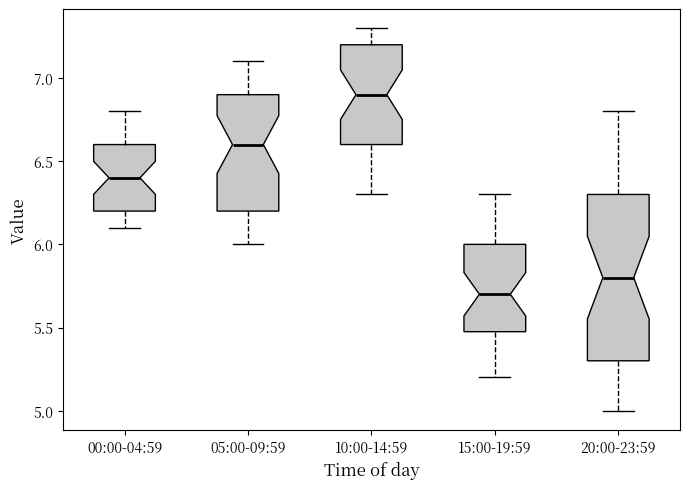

Reading left to right, transcribe this box plot: for each box, give where its median line is, the range the box spans, and where its two whiskers end, as read against the y-axis. The values are not printed on the chart, so give them approximately, as read against the axis.

00:00-04:59: median 6.4, box 6.2 to 6.6, whiskers 6.1 to 6.8
05:00-09:59: median 6.6, box 6.2 to 6.9, whiskers 6.0 to 7.1
10:00-14:59: median 6.9, box 6.6 to 7.2, whiskers 6.3 to 7.3
15:00-19:59: median 5.7, box 5.5 to 6.0, whiskers 5.2 to 6.3
20:00-23:59: median 5.8, box 5.3 to 6.3, whiskers 5.0 to 6.8